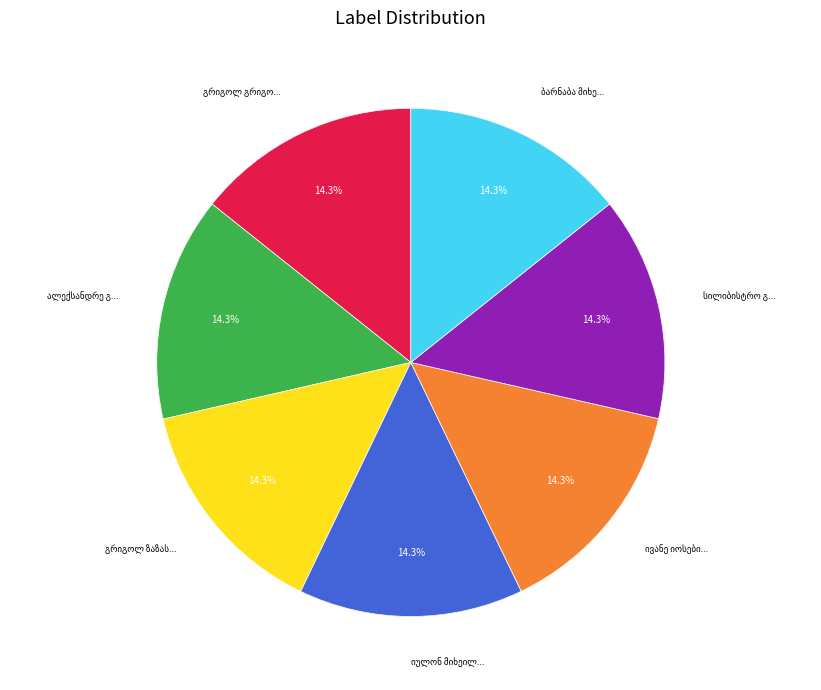

How many slices are in this pie chart?

7